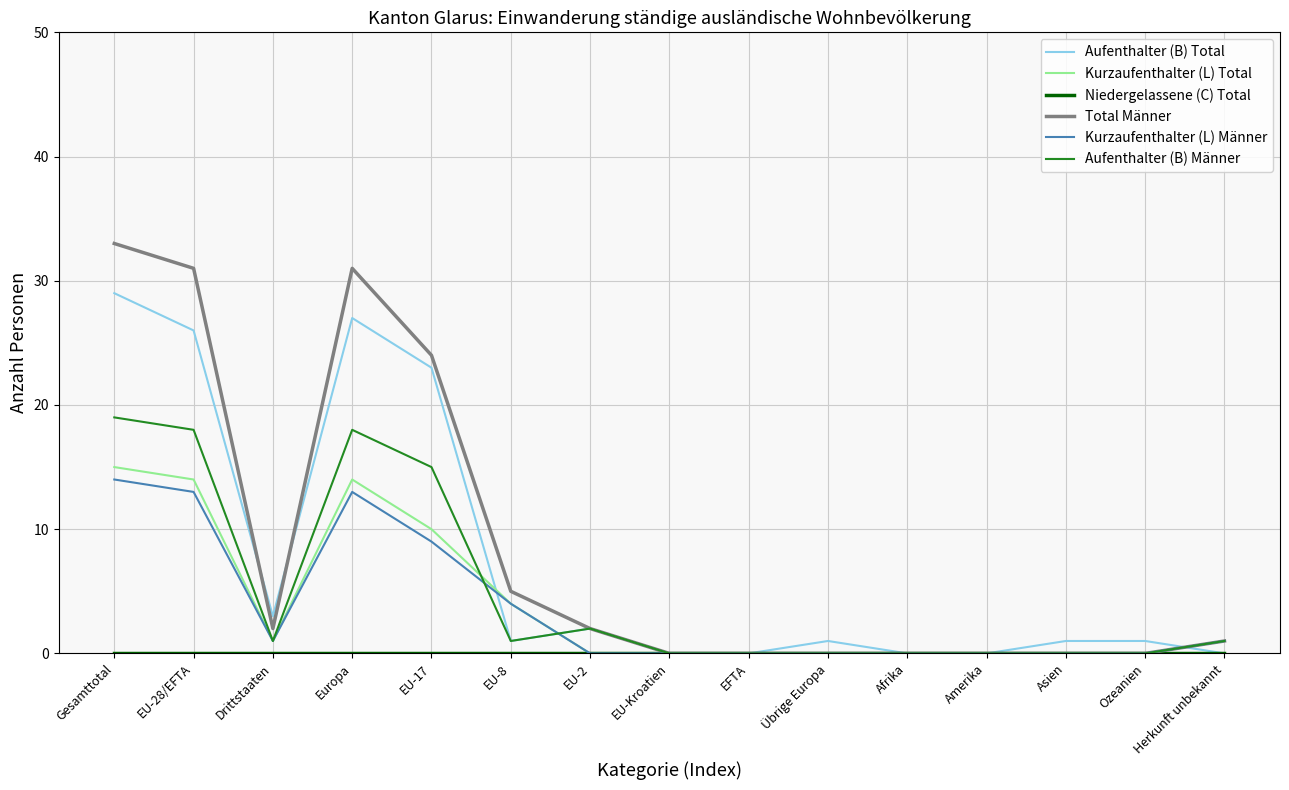

At which category is the sum across all series the highest?

Gesamttotal